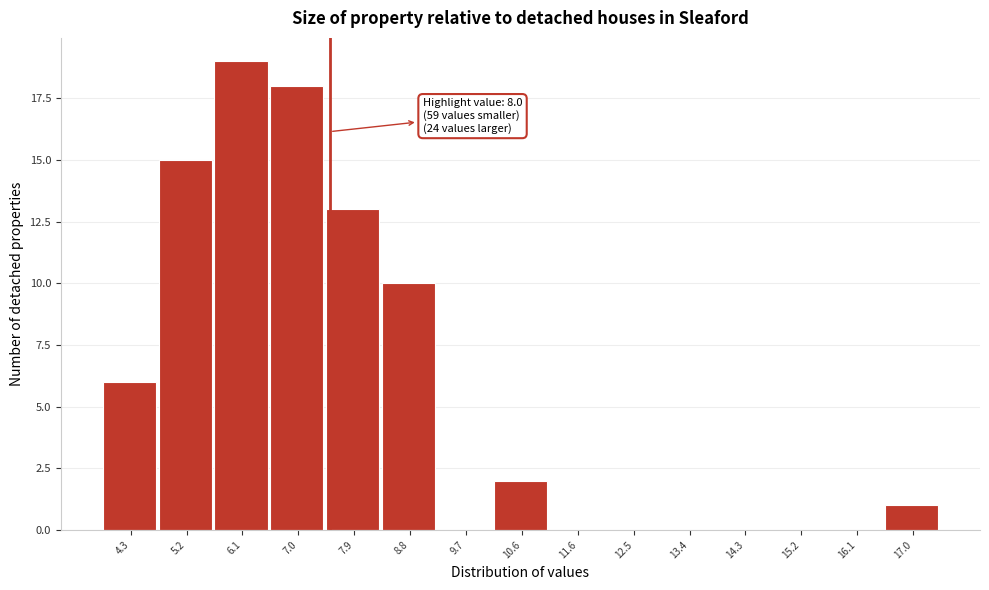

Reading left to right, extract all data points from this chart.

4.3=6	5.2=15	6.1=19	7.0=18	7.9=13	8.8=10	9.7=0	10.6=2	11.6=0	12.5=0	13.4=0	14.3=0	15.2=0	16.1=0	17.0=1